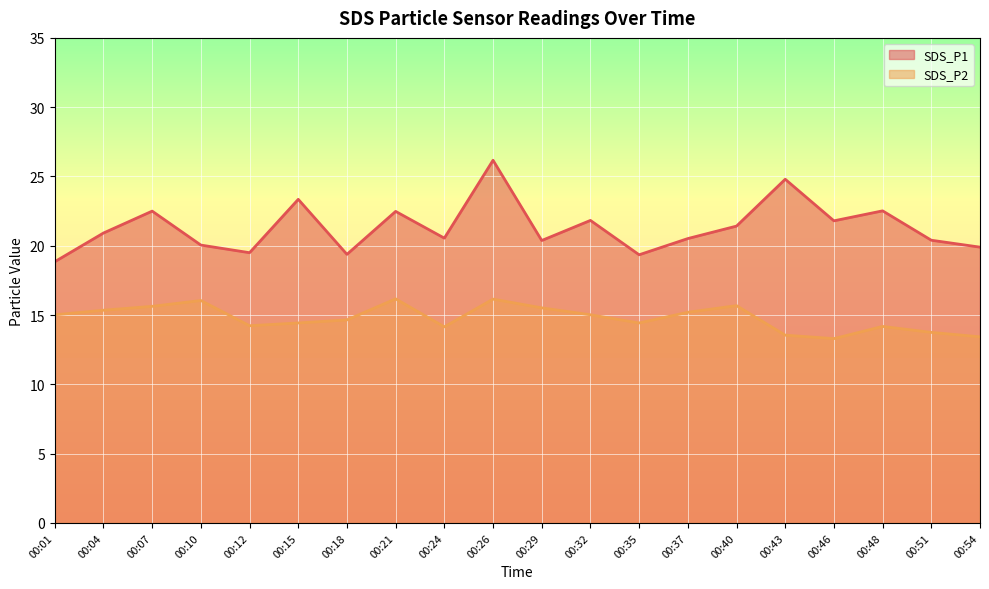

Where is SDS_P2 nearest to the value 14?

00:24